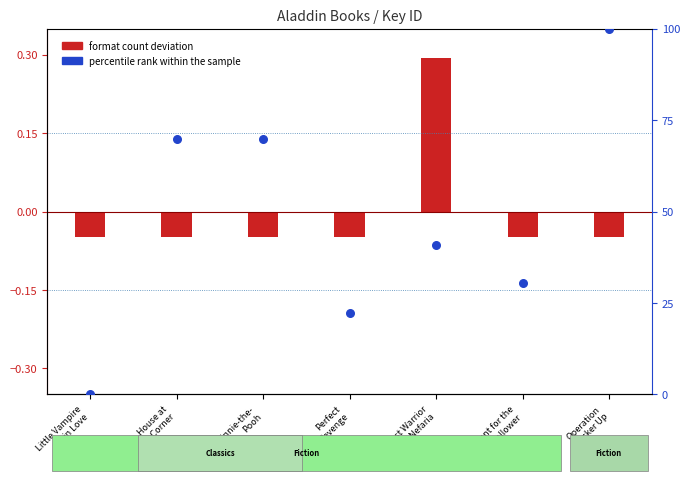

Between Operation
Pucker Up and Perfect
Revenge, which is larger?

Operation
Pucker Up